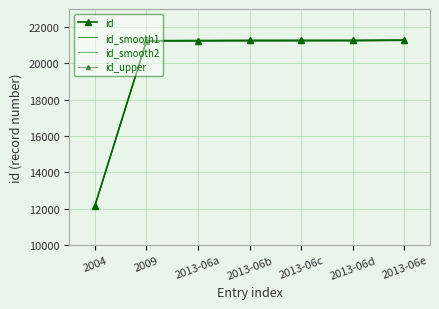

True or false: id_smooth2 and id_upper cross at least once.

False